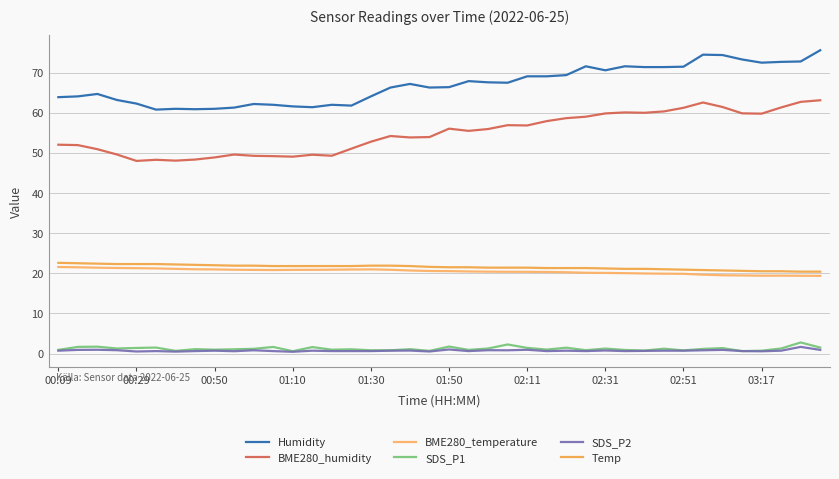

Which series has the largest total across all categories?

Humidity